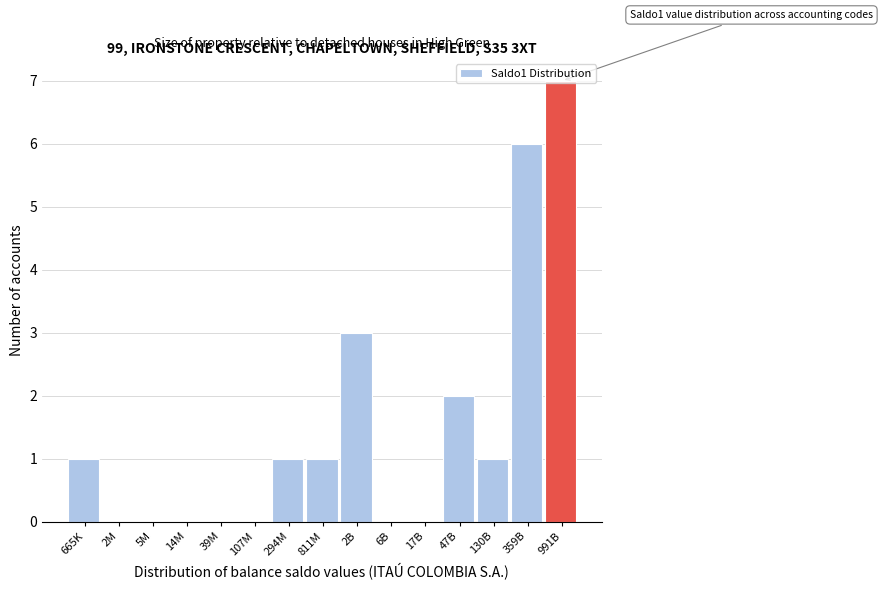

What is the sum of all values?

22